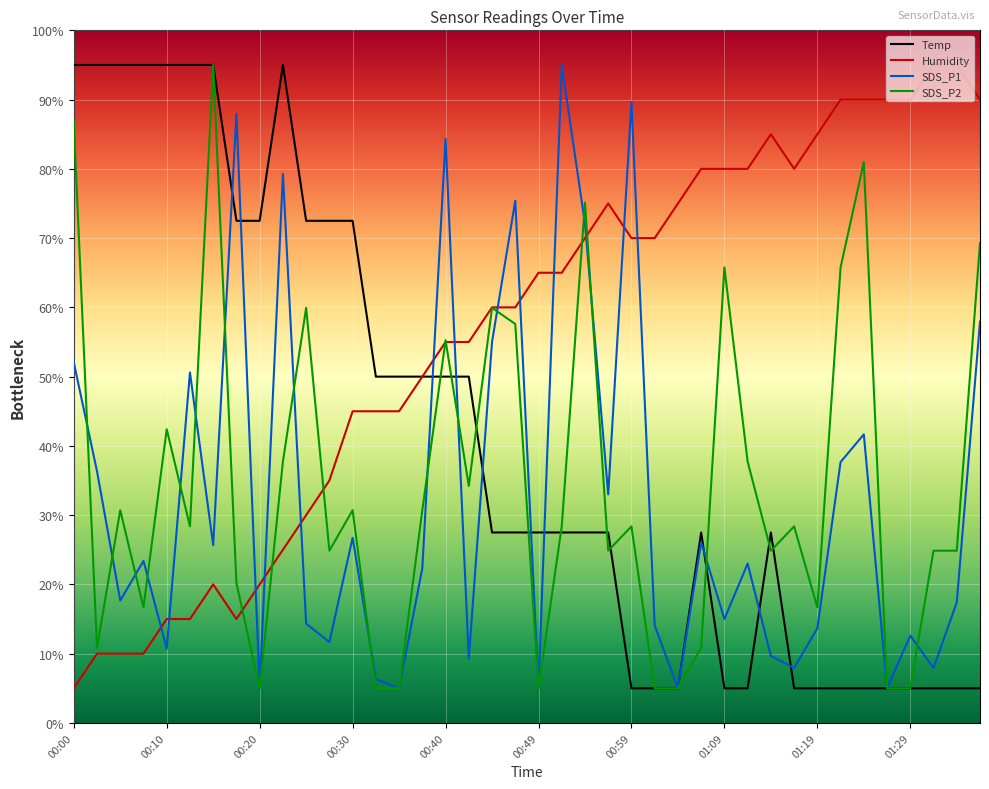

Which series has the largest total across all categories?

Humidity